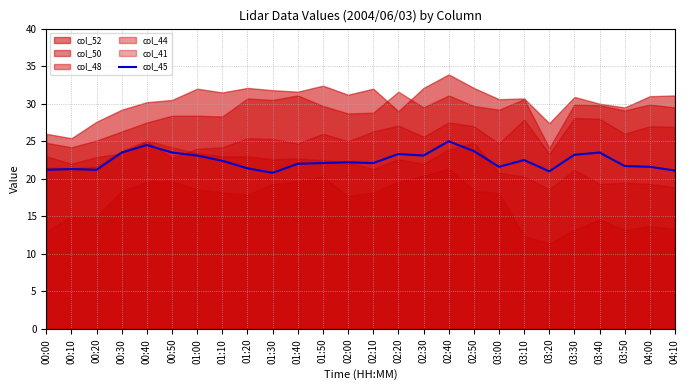

What is the sum of the values at 01:20 and 02:20?

44.7